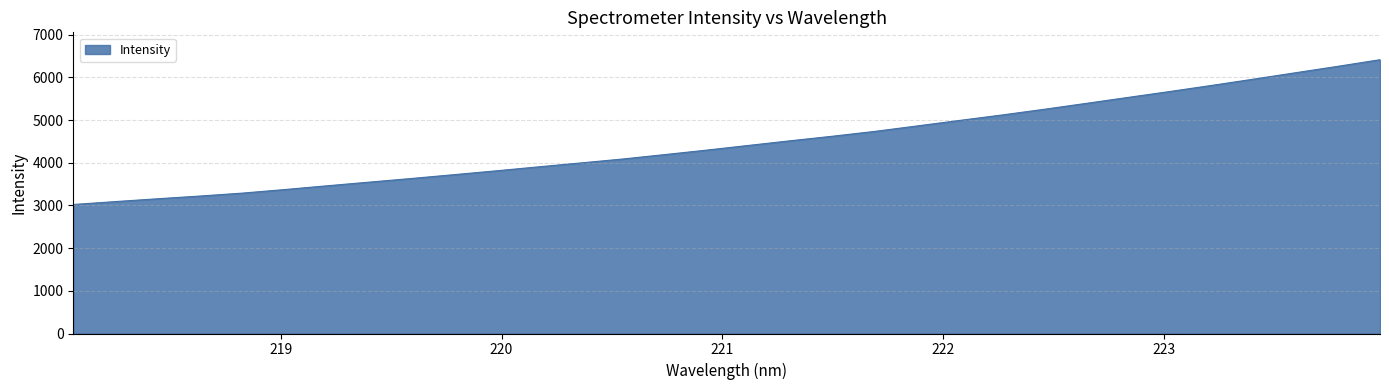

What is the maximum value shown in the chart?

6414.9